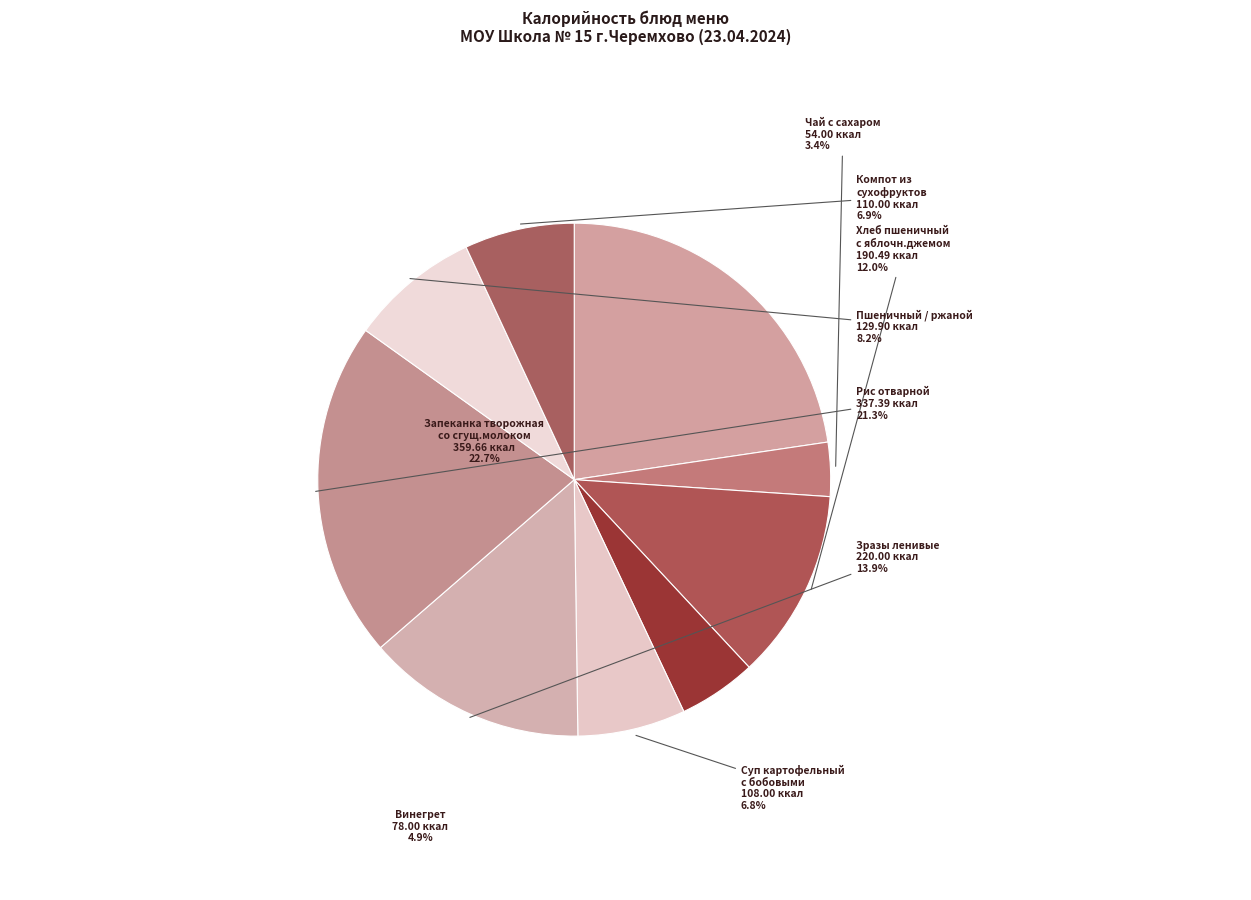

Count the number of slices in the pie.

9